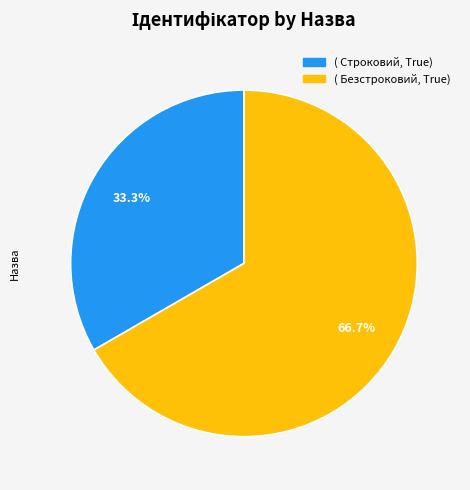

How many segments does this pie chart have?

2